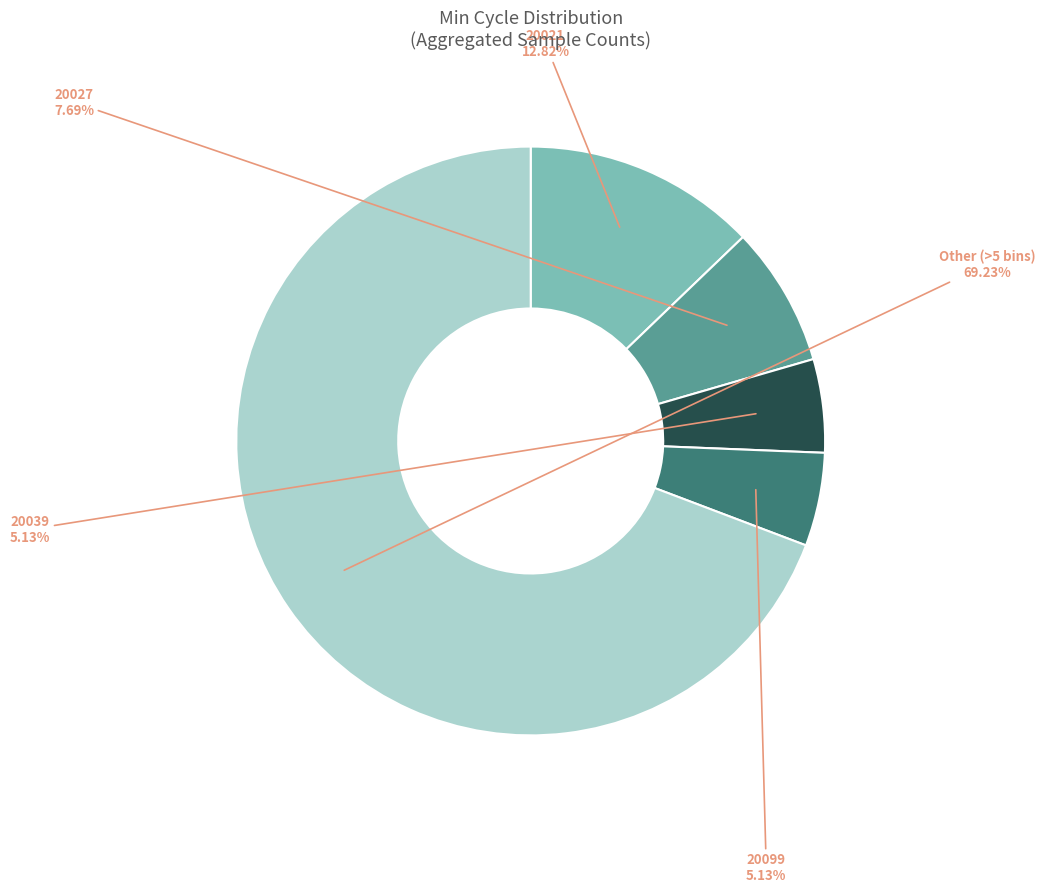

Between 20027 and 20021, which is larger?

20021